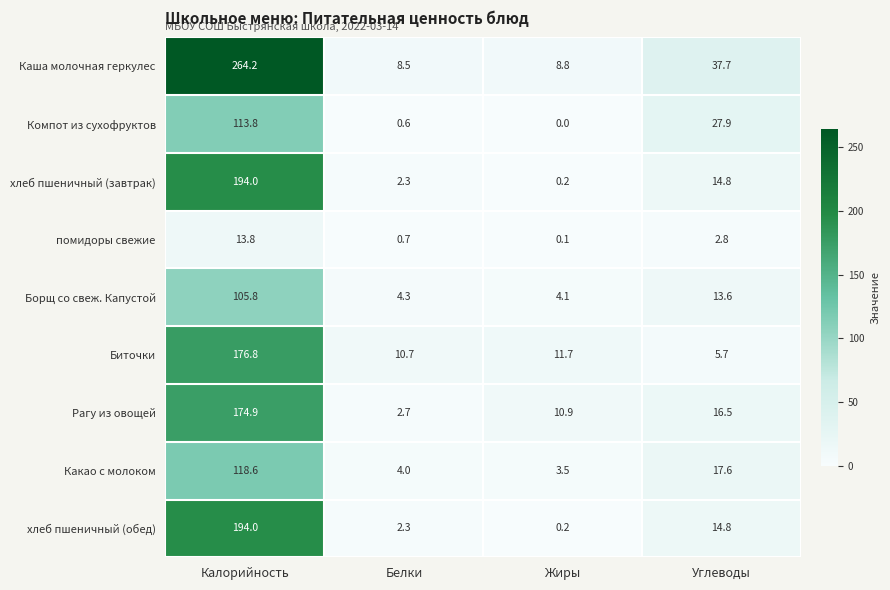

What is the difference between the maximum and minimum values in the Рагу из овощей series?

172.2